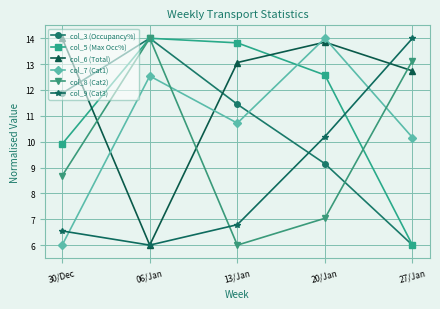

True or false: col_7 (Cat1) and col_9 (Cat3) cross at least once.

True